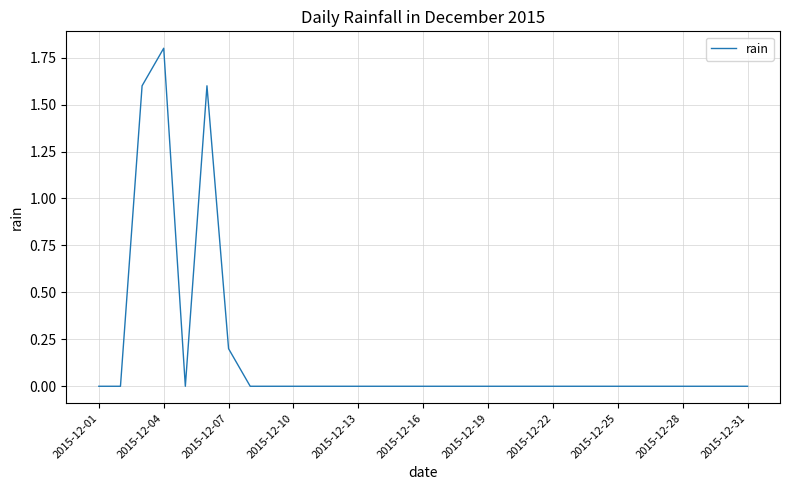

What is the greatest value displayed?

1.8